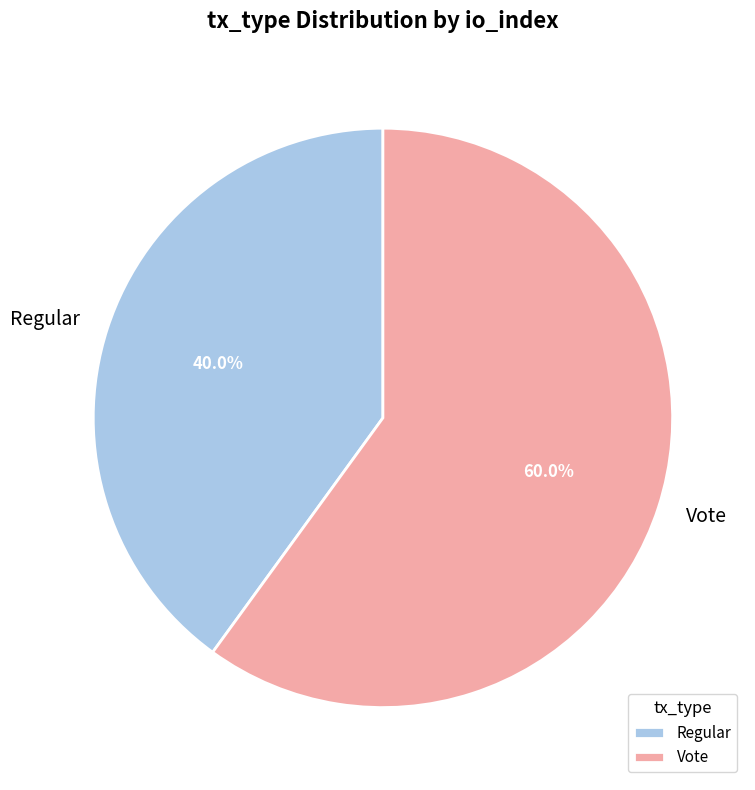

True or false: Vote accounts for 60% of the total.

True